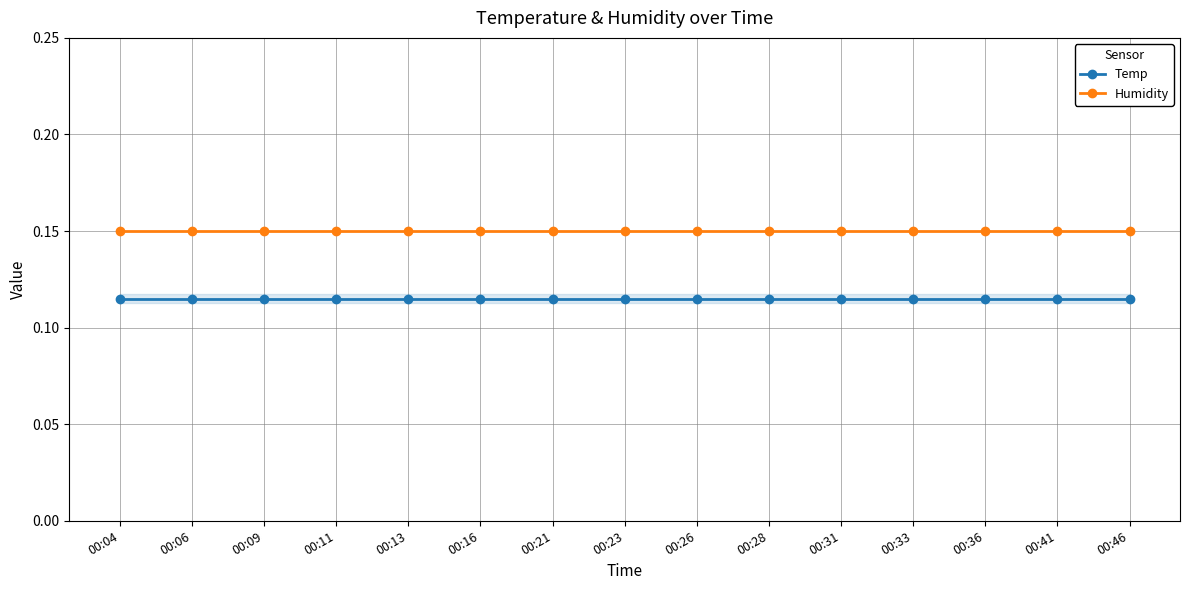

List the series in order of their overall mean, lowest first.

Temp, Humidity